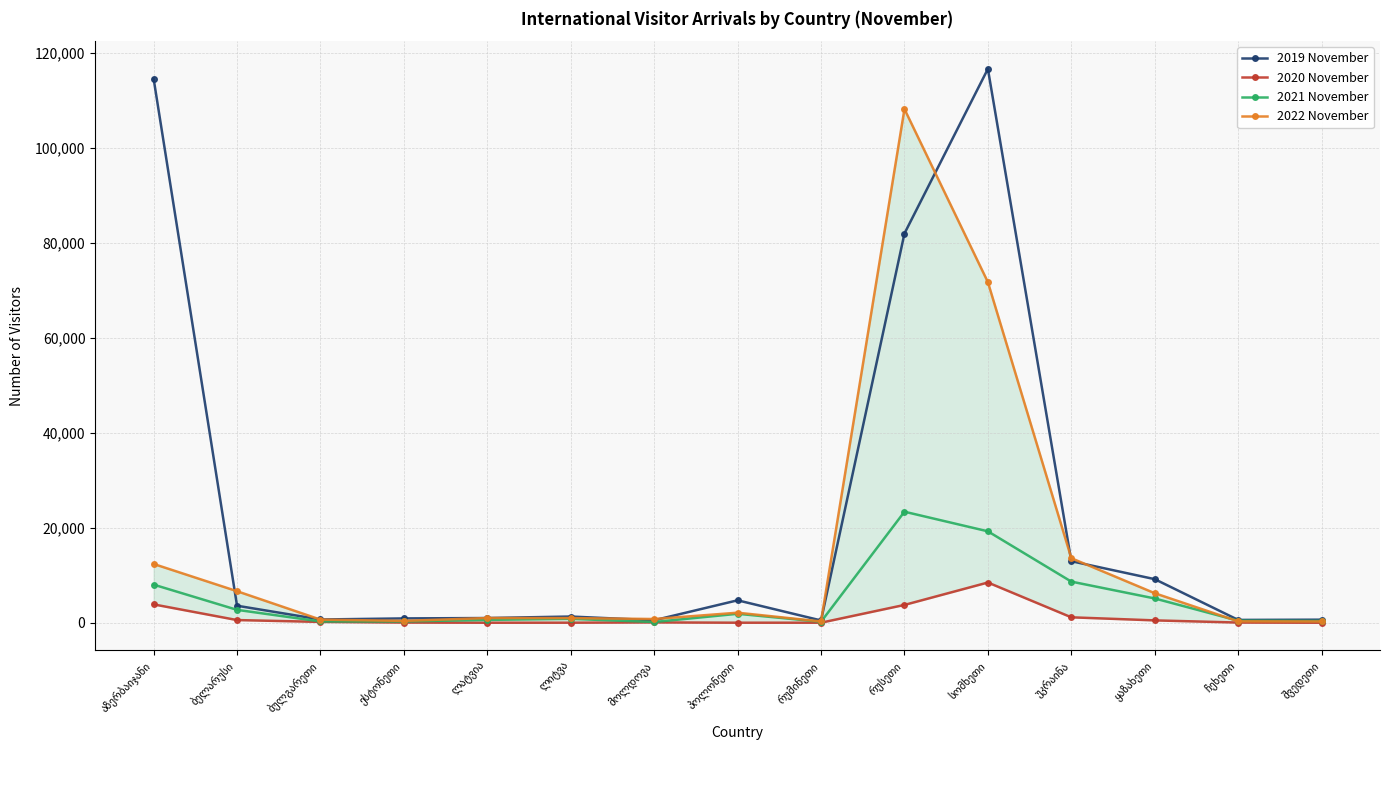

How many lines are shown in the chart?

4